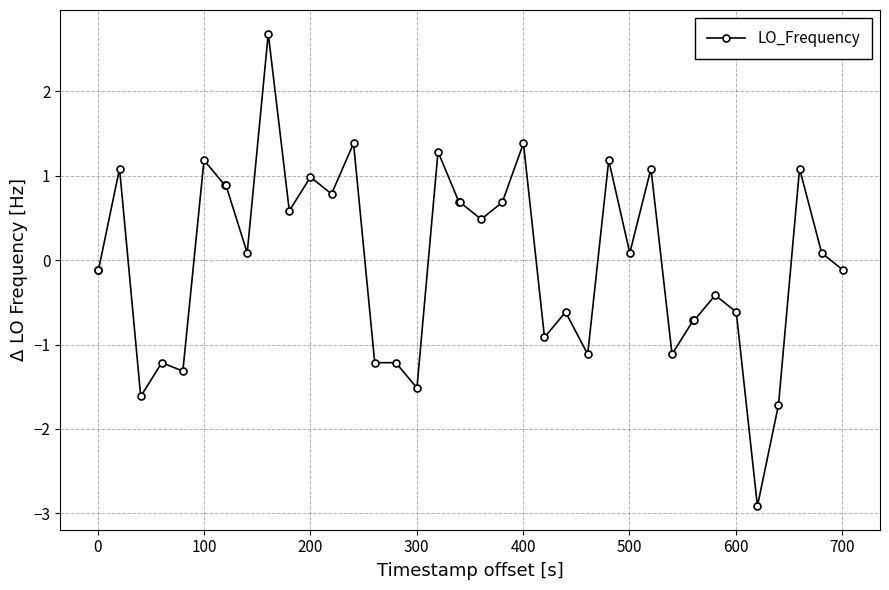

What is the greatest value displayed?

2.7